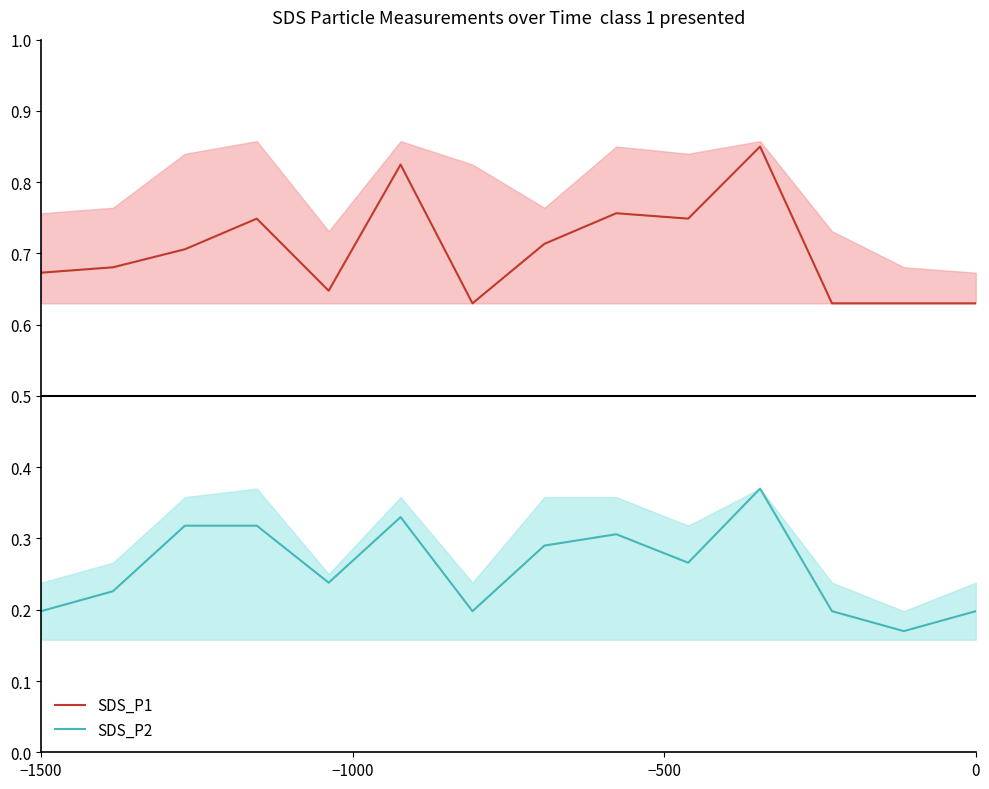

True or false: SDS_P1 and SDS_P2 intersect in this chart.

False